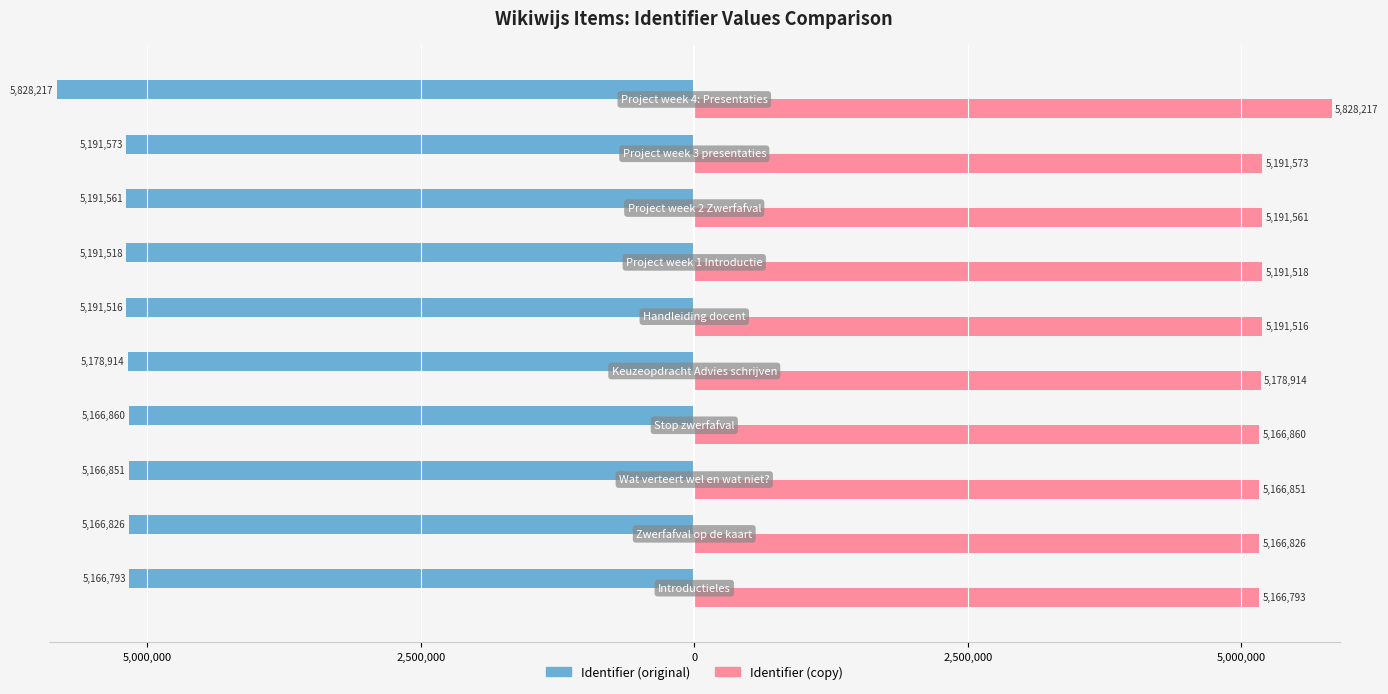

What are all the series names shown in the legend?

Identifier (original), Identifier (copy)